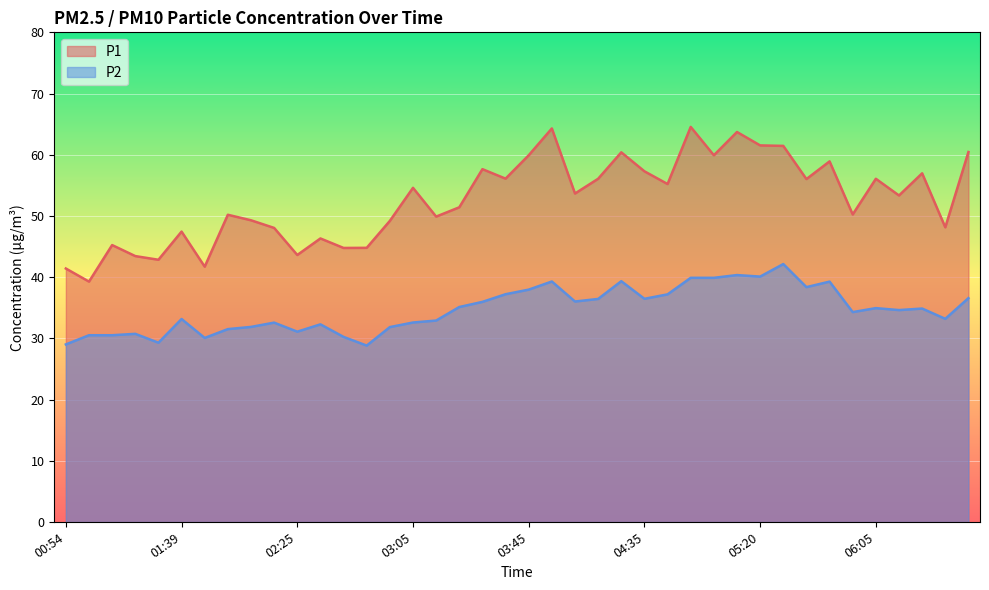

Rank the categories by P2 value from highest to lowest.

05:30, 05:15, 05:20, 04:55, 05:05, 04:25, 03:55, 05:45, 05:40, 03:45, 03:35, 04:45, 06:40, 04:35, 04:15, 04:05, 03:25, 03:20, 06:05, 06:20, 06:15, 05:55, 06:30, 01:39, 03:10, 03:05, 02:14, 02:35, 02:04, 02:55, 01:54, 02:25, 01:19, 01:04, 01:14, 02:45, 01:49, 01:29, 00:54, 02:50